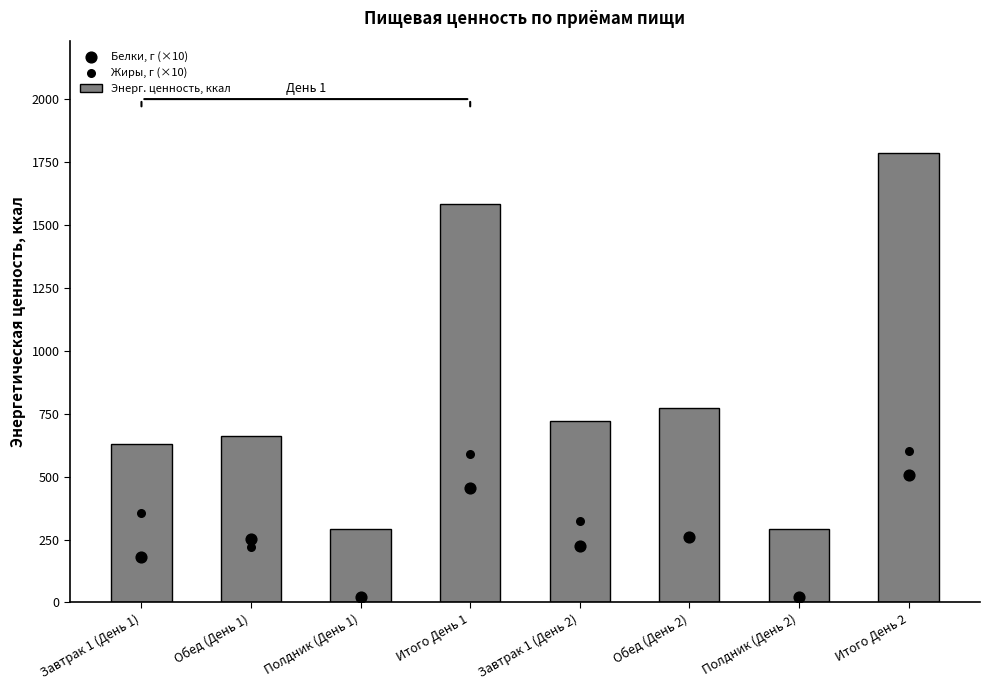

What is the total value across all series at Обед (День 2)?

1295.0